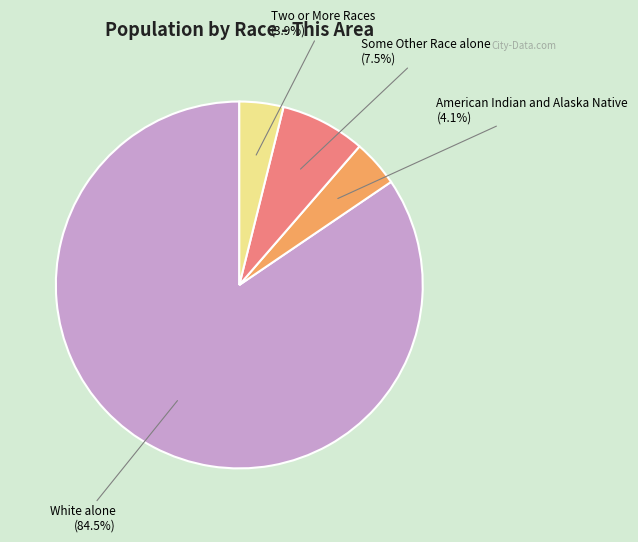

Is there a majority slice in this chart?

Yes